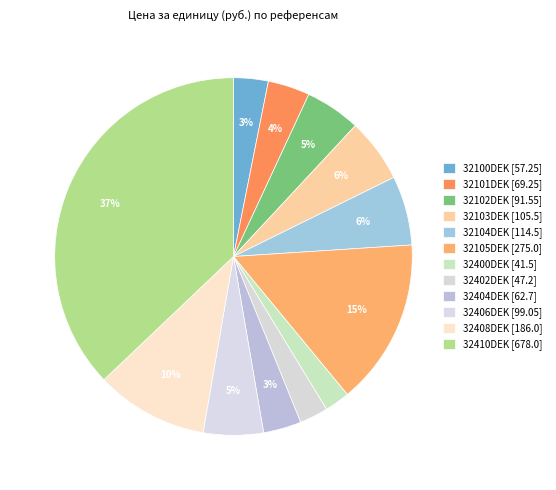

Count the number of slices in the pie.

12